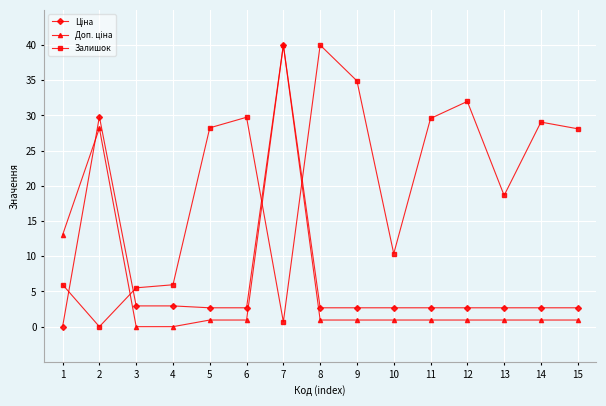

Which series changed the most between 4 and 15?

Залишок